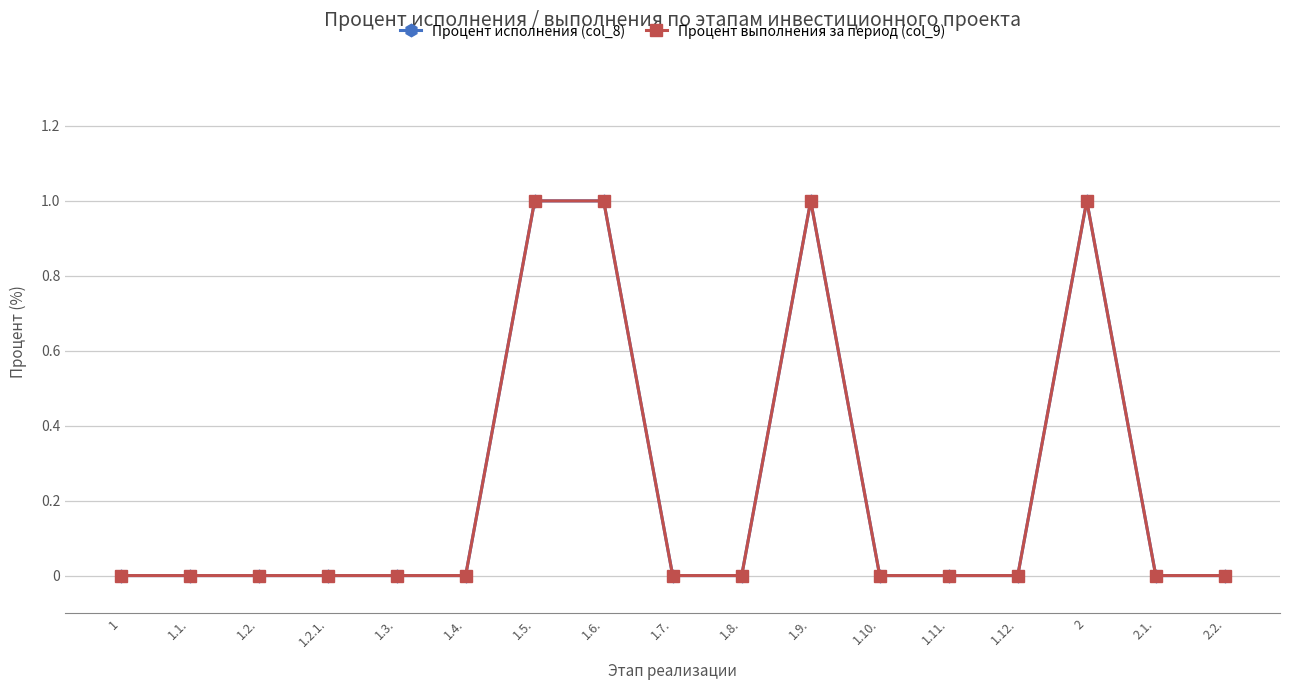

List the labels in order of Процент исполнения (col_8) value, smallest first.

1, 1.1., 1.2., 1.2.1., 1.3., 1.4., 1.7., 1.8., 1.10., 1.11., 1.12., 2.1., 2.2., 1.5., 1.6., 1.9., 2